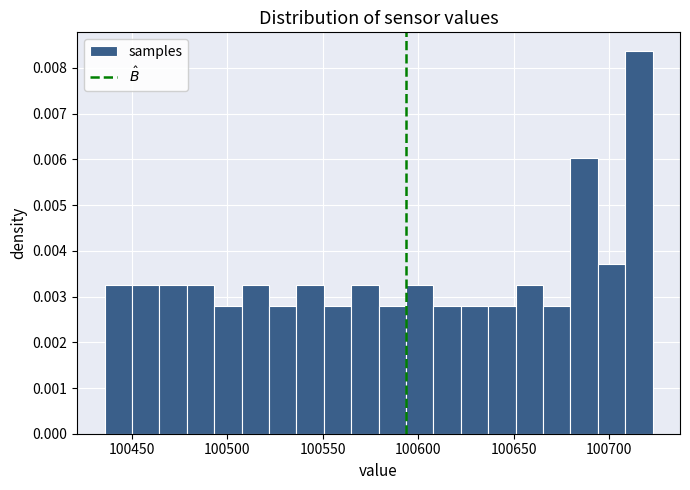

Around what value on the x-axis is the tallest bar? Give the approximate position of its centre, as read against the axis.

100715